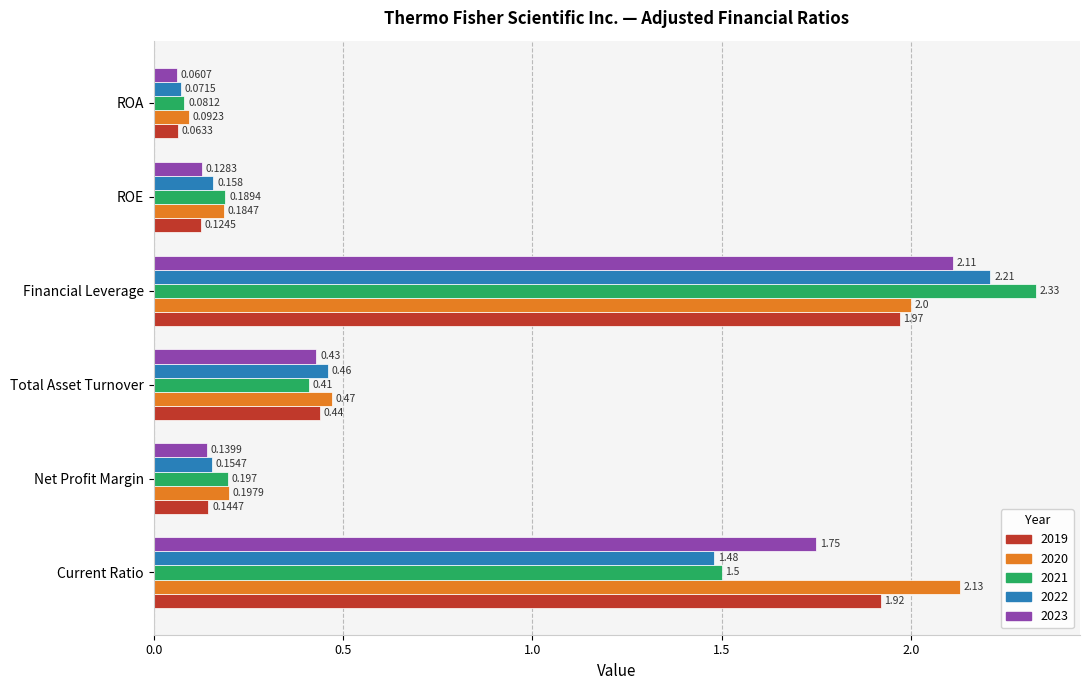

Is the value of 2021 at ROE greater than the value of 2022 at ROE?

Yes